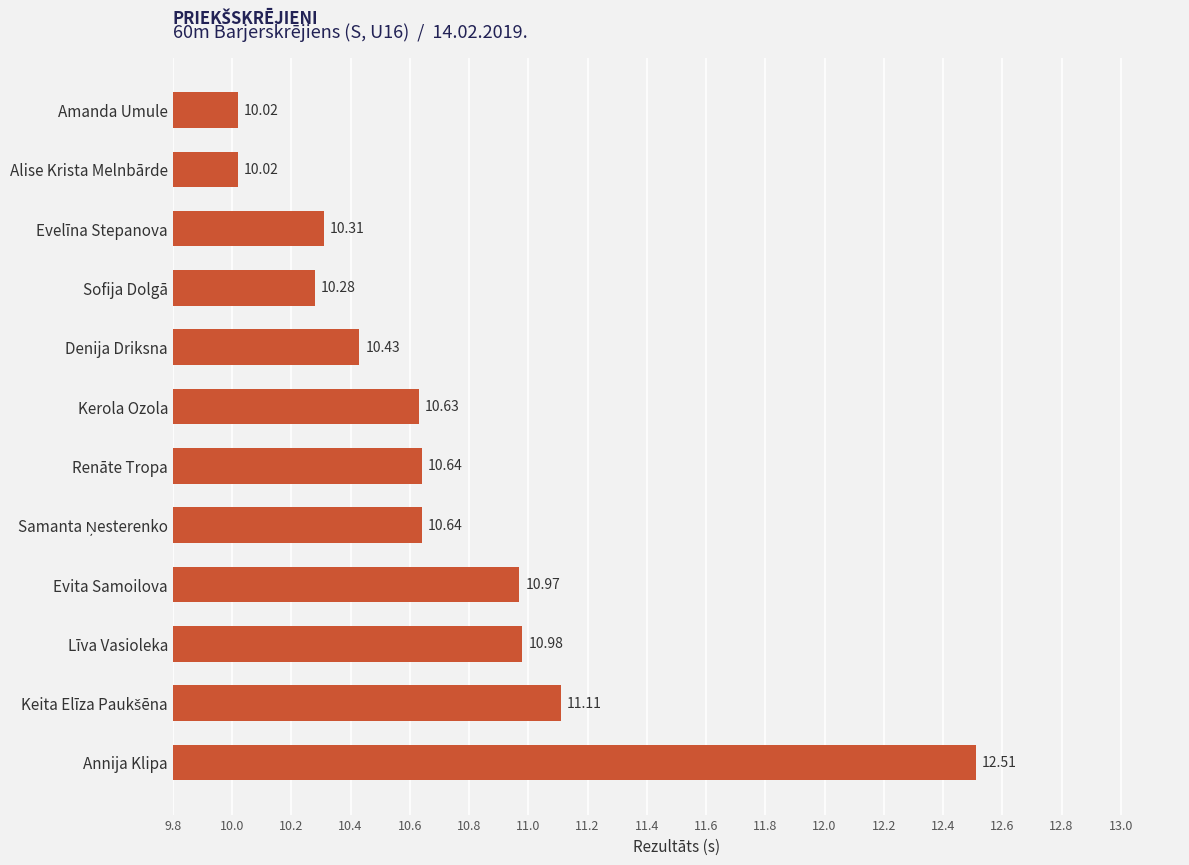

What is the maximum value shown in the chart?

12.5